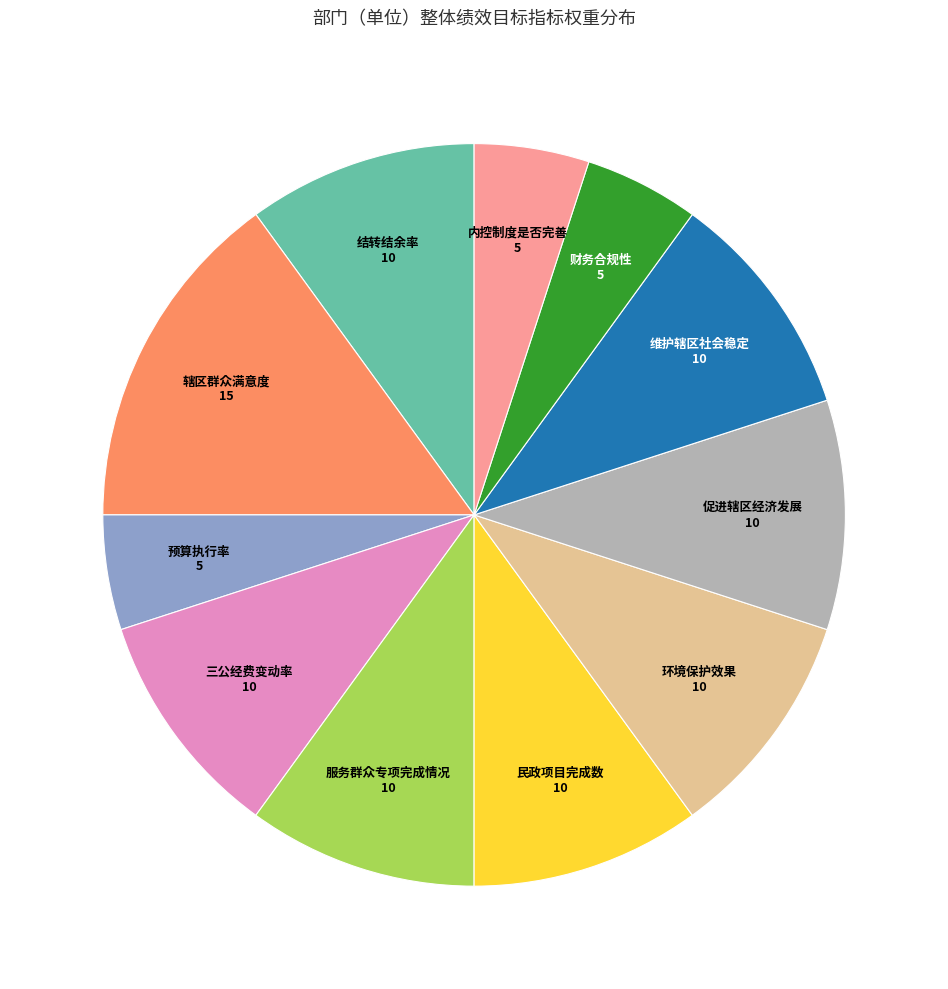

Do 三公经费变动率 and 促进辖区经济发展 together represent more than half of the pie?

No